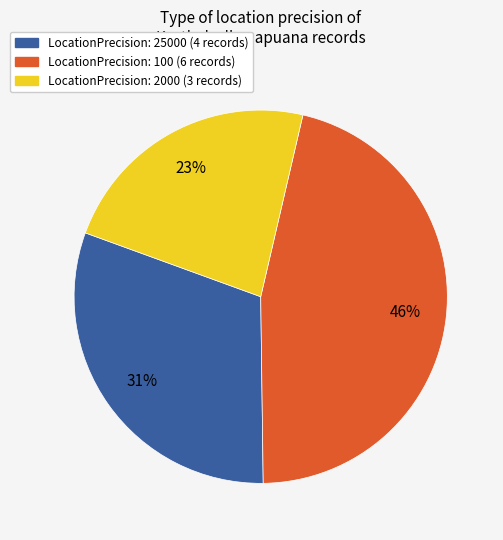

Count the number of slices in the pie.

3